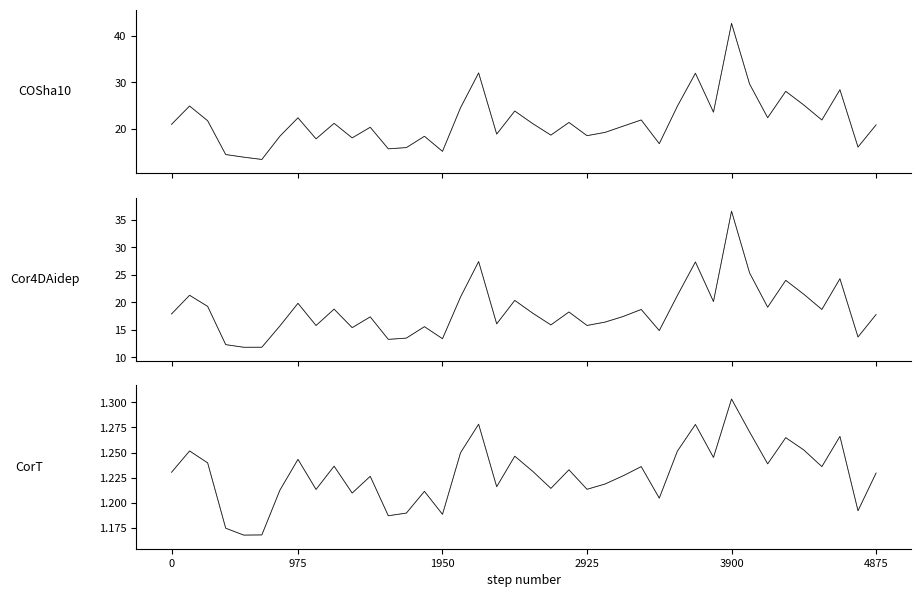

In Cor4DAidep (gray), how many points are lower than both neighbors (excluding endpoints)?

13